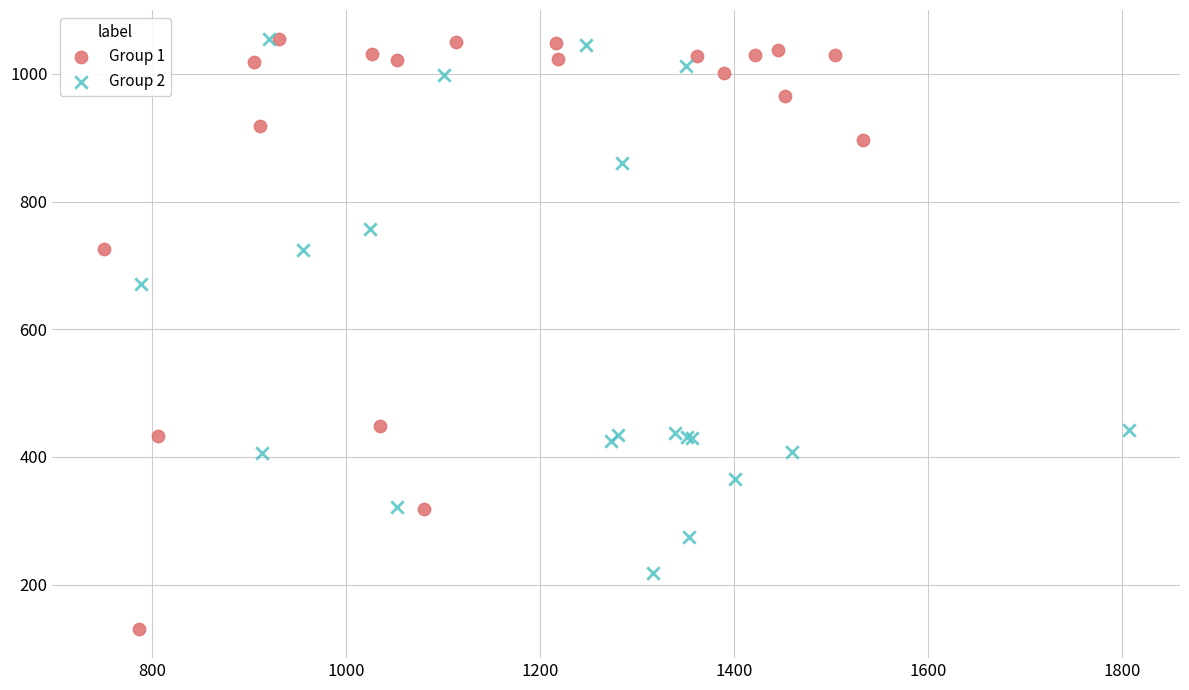

Which series has the widest spread of Y values?

Group 1